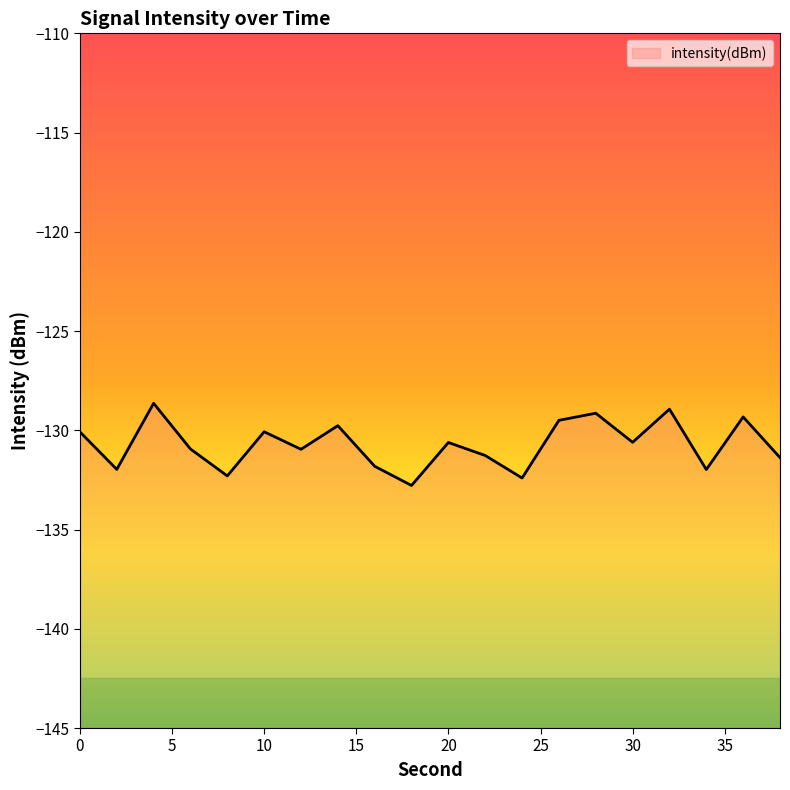

At which label is the value closest to -130?

10